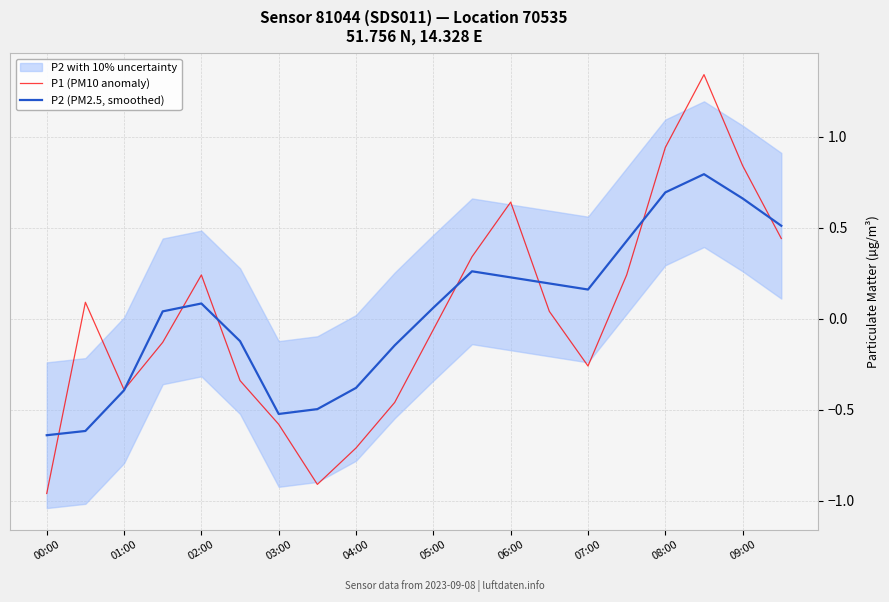

What is the minimum value shown in the chart?

-1.0